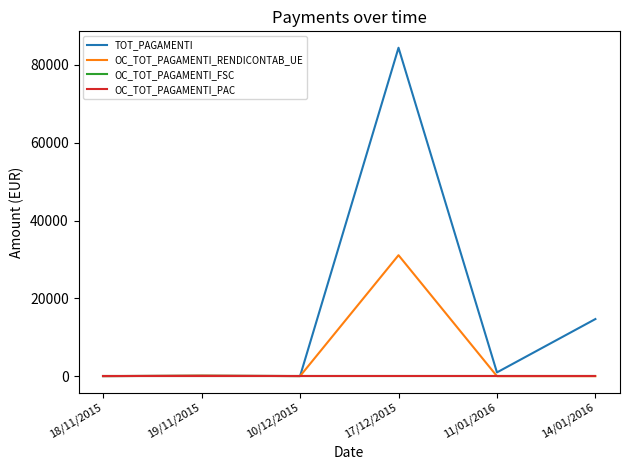

Reading left to right, transcribe all the data shown in this chart.

TOT_PAGAMENTI: 0.0	136.4	13.6	84418.3	960.0	14676.6
OC_TOT_PAGAMENTI_RENDICONTAB_UE: 0.0	136.4	13.6	31091.0	0.0	0.0
OC_TOT_PAGAMENTI_FSC: 0.0	0.0	0.0	0.0	0.0	0.0
OC_TOT_PAGAMENTI_PAC: 0.0	0.0	0.0	0.0	0.0	0.0